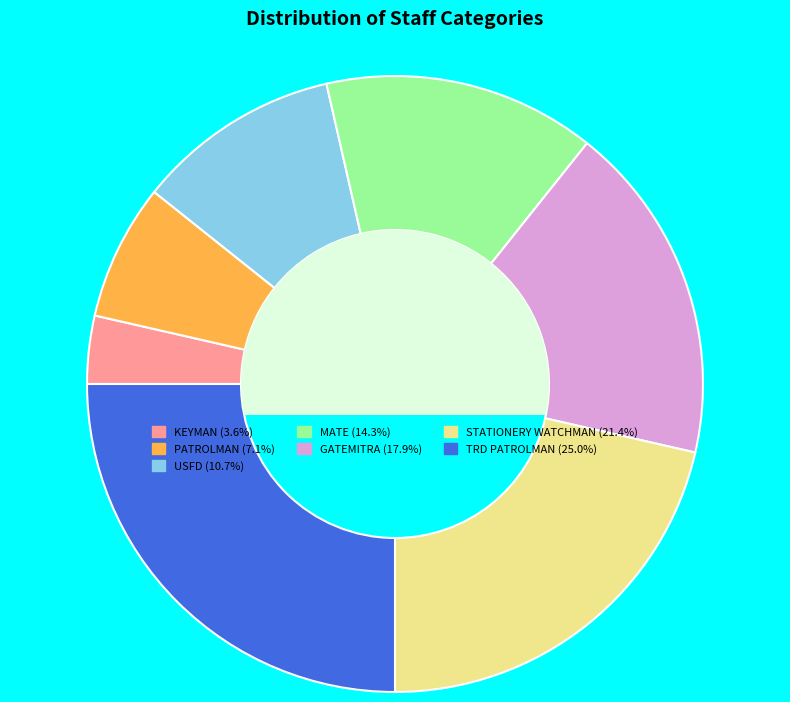

Does GATEMITRA represent more than half of the total?

No